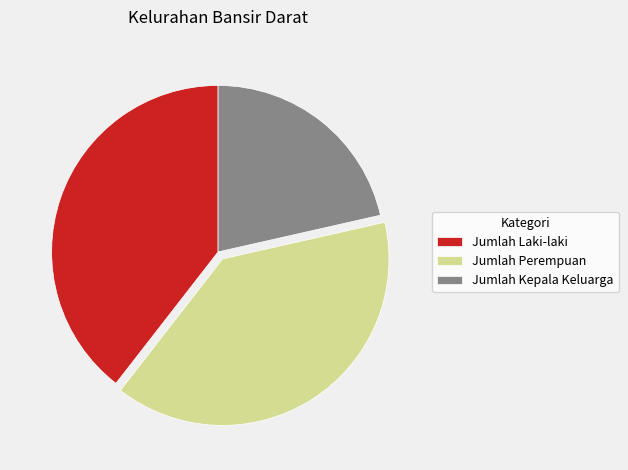

How many segments does this pie chart have?

3